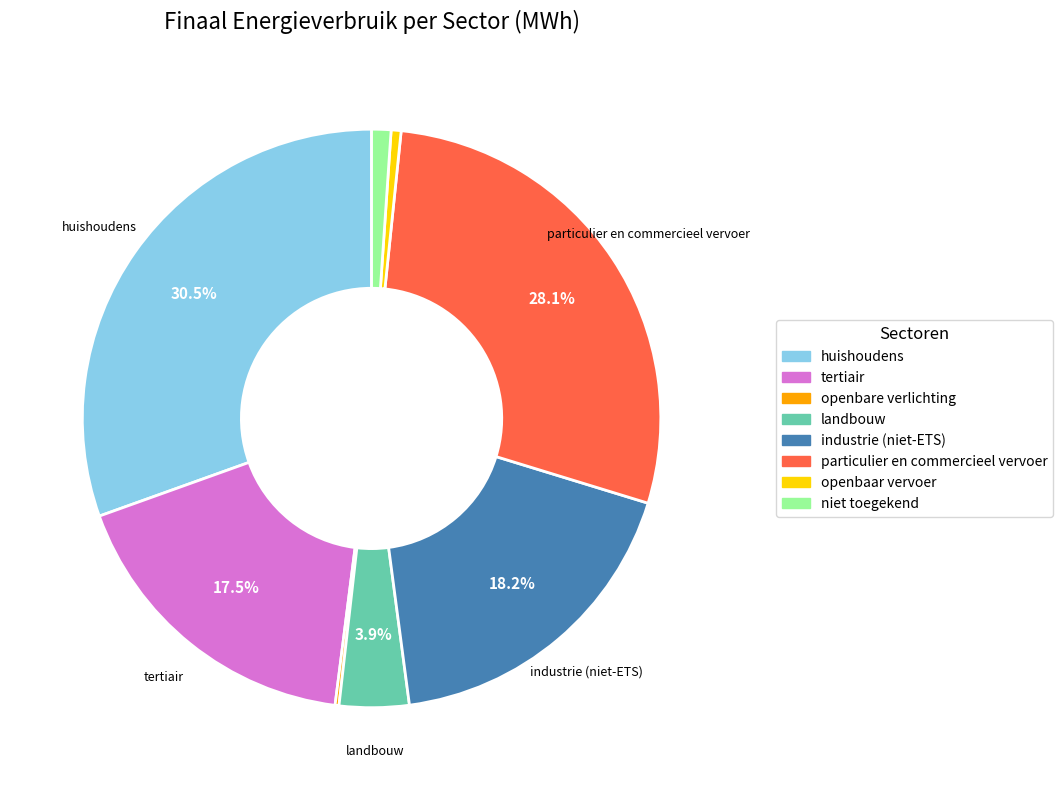

Is there any slice that represents more than half of the pie?

No